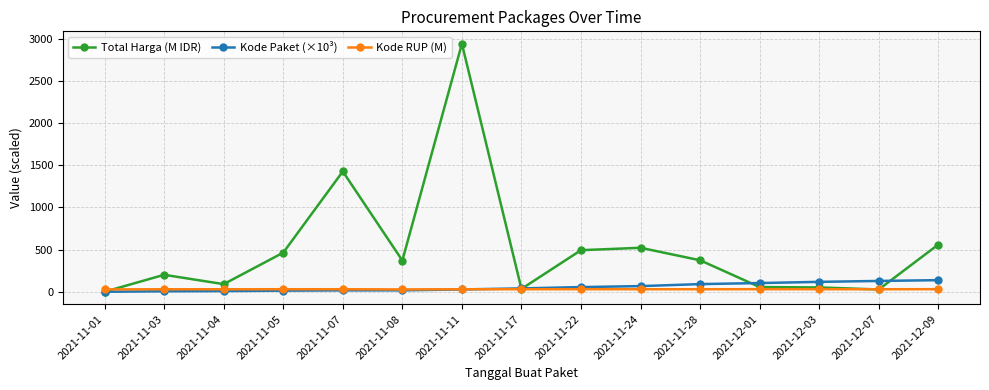

At which label does Kode RUP (M) first exceed 30?

2021-11-03